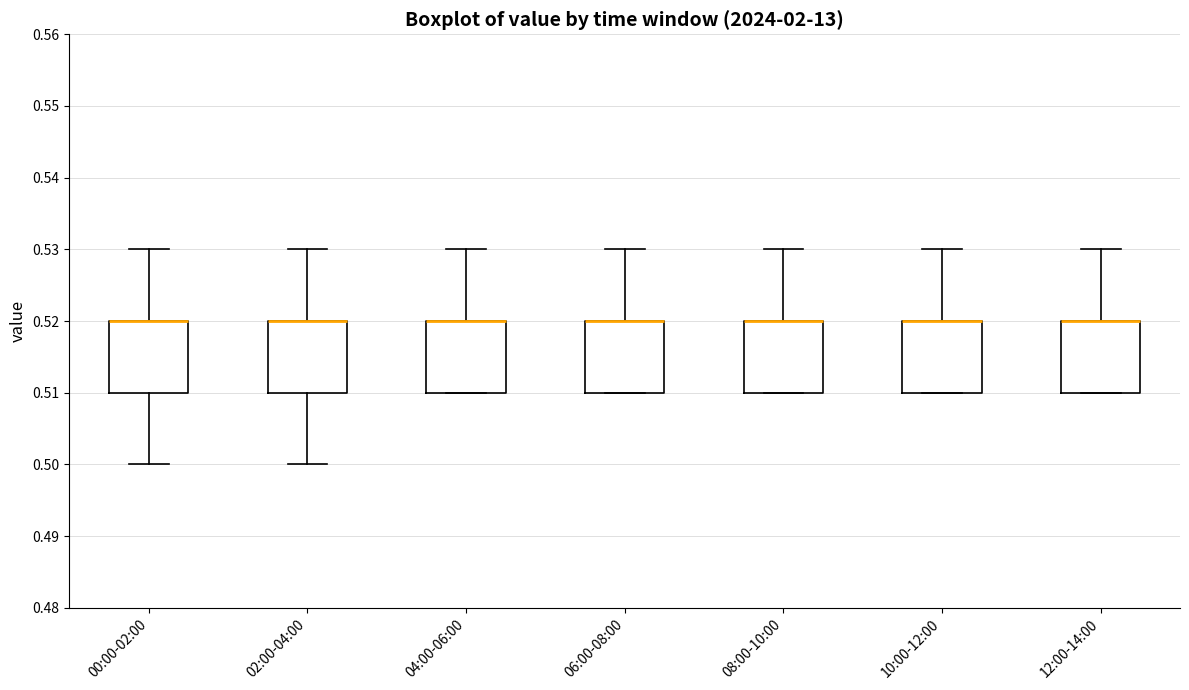

Where is the lower edge of the box for 02:00-04:00 on the y-axis? The values are not printed on the chart, so give them approximately, as read against the axis.

0.51